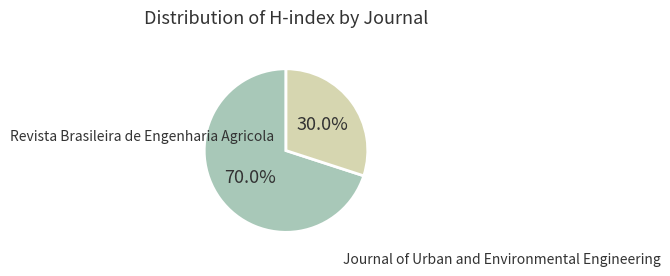

How many segments does this pie chart have?

2